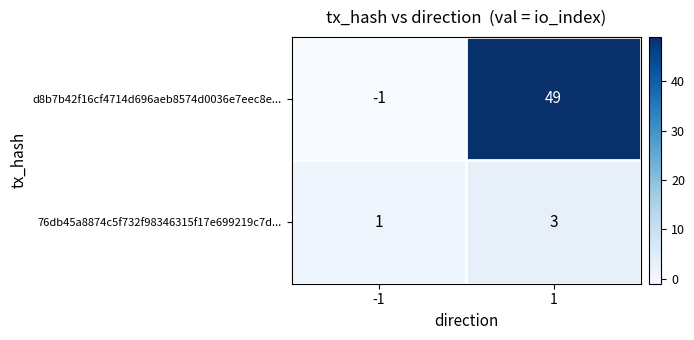

Which label corresponds to the smallest value in the chart?

-1